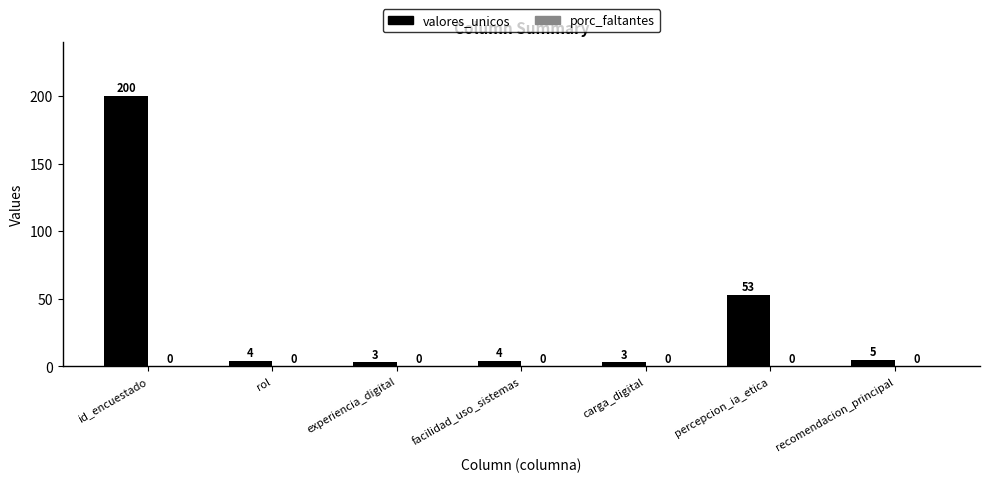

What is the sum of the values at carga_digital and recomendacion_principal?

8